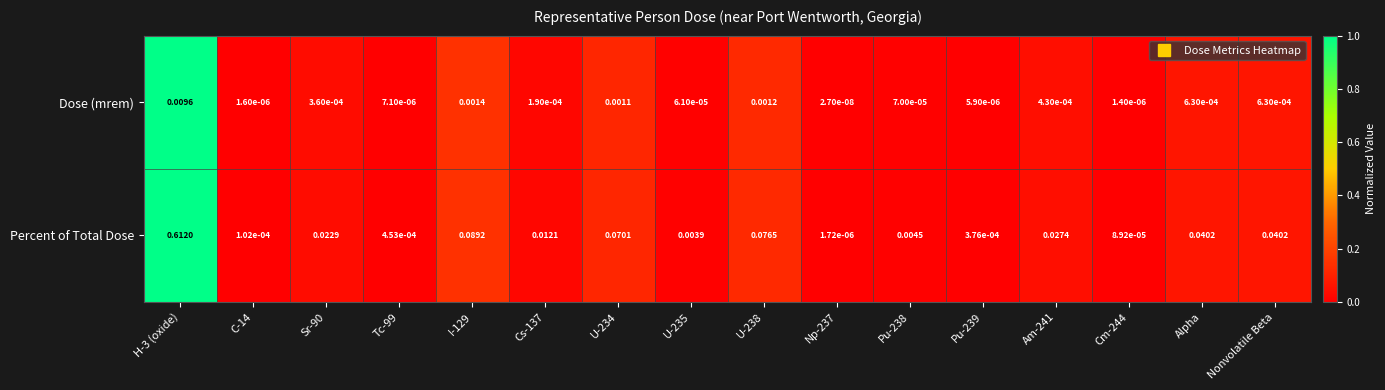

Which series has the widest spread of values?

Percent of Total Dose